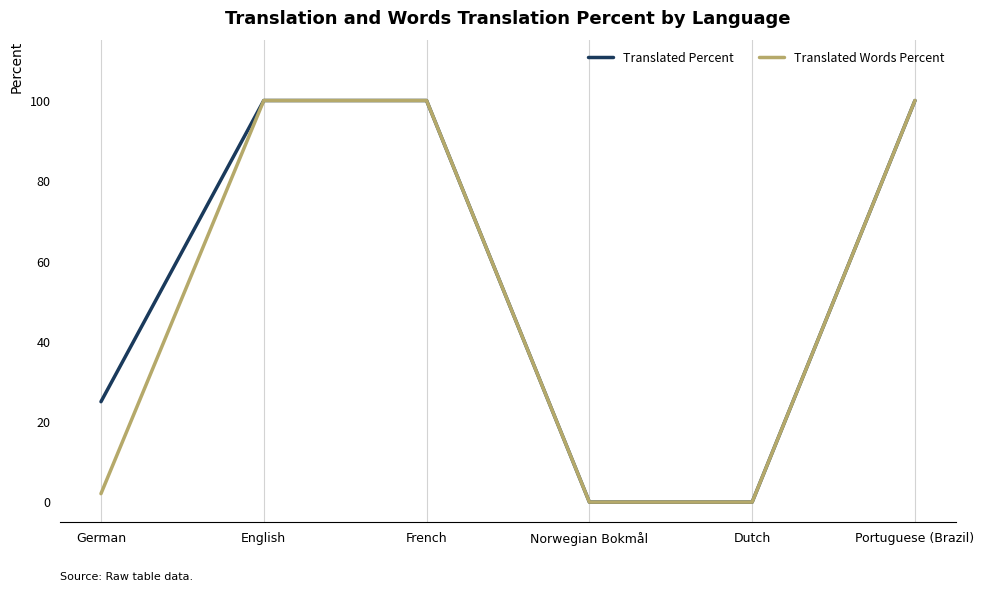

At how many categories does at least one series exceed 75?

3